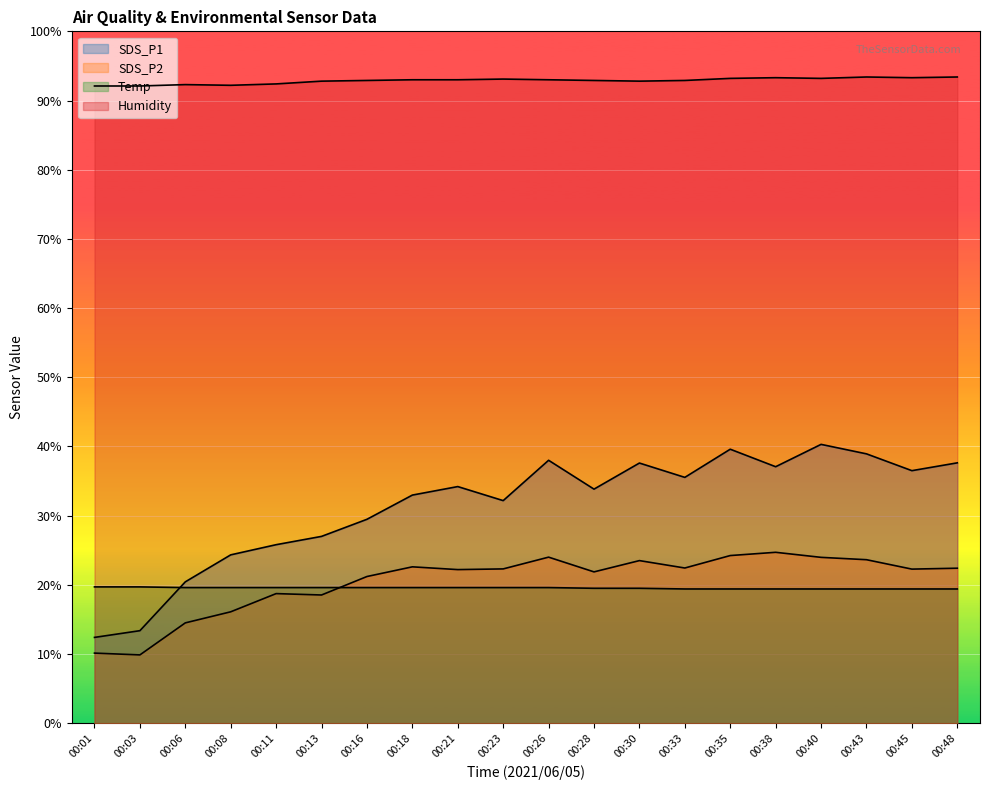

Does the chart display data point markers on the line(s)?

No